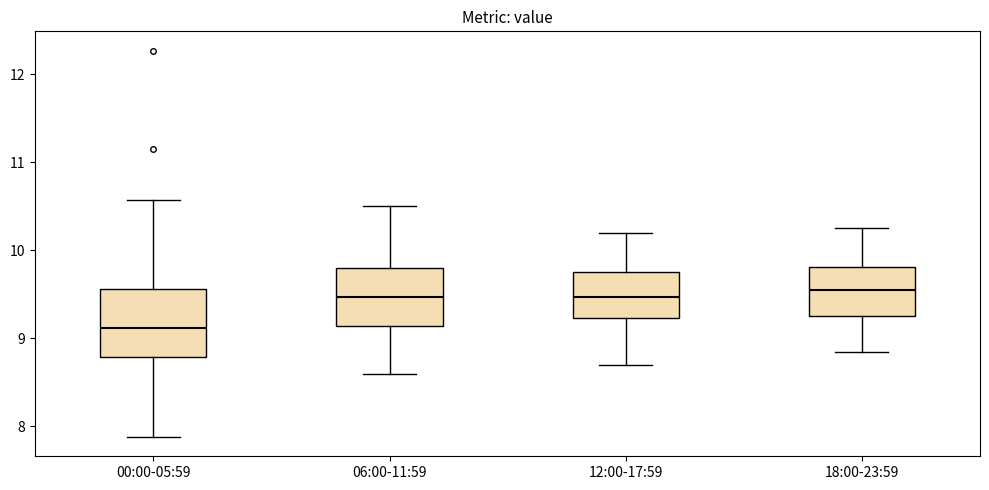

Which box is the tallest, from its lower edge to its upper edge?

00:00-05:59